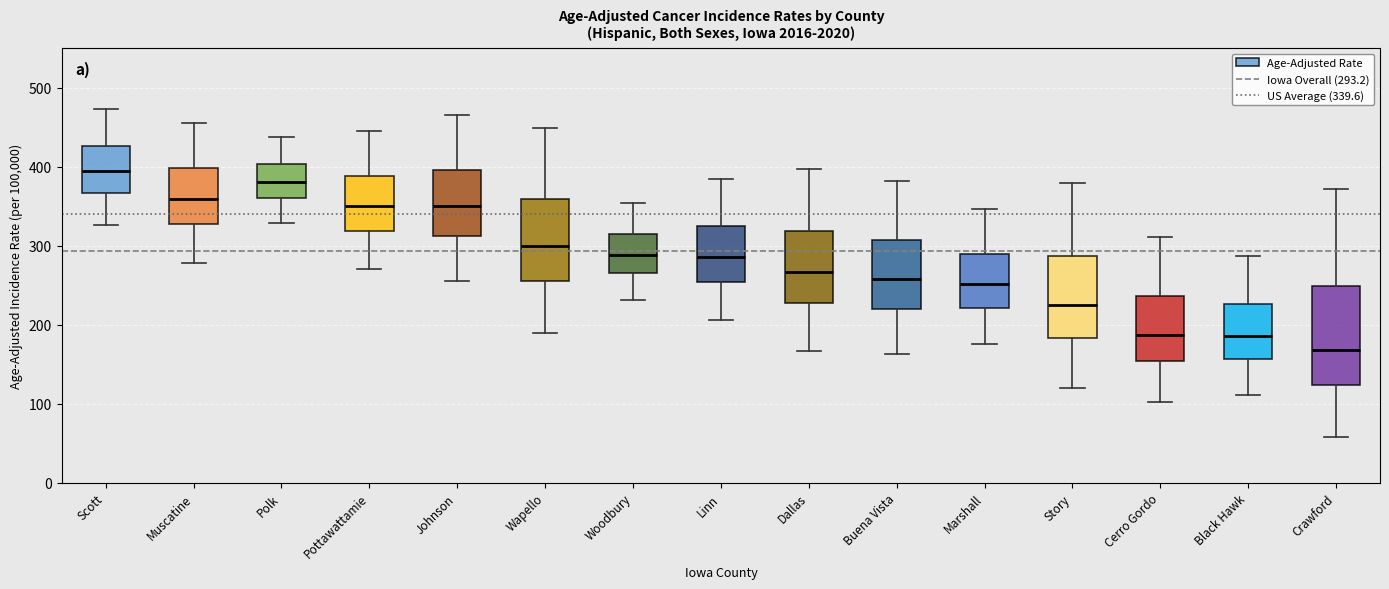

Which box's median line is the highest?

Scott